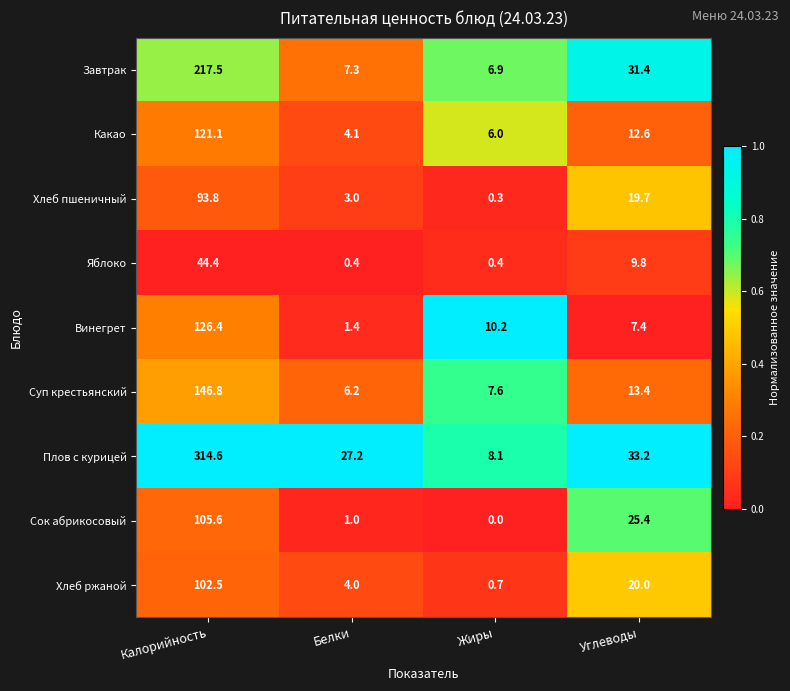

What is the spread (max minus min) of values at Белки?

26.8